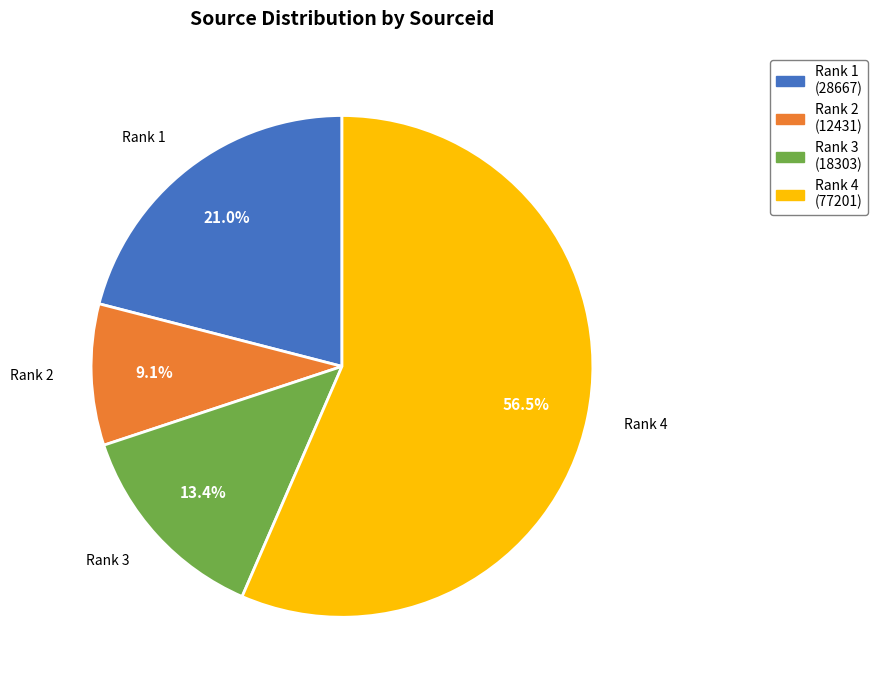

To the nearest percent, what is the average slice percentage?

25%